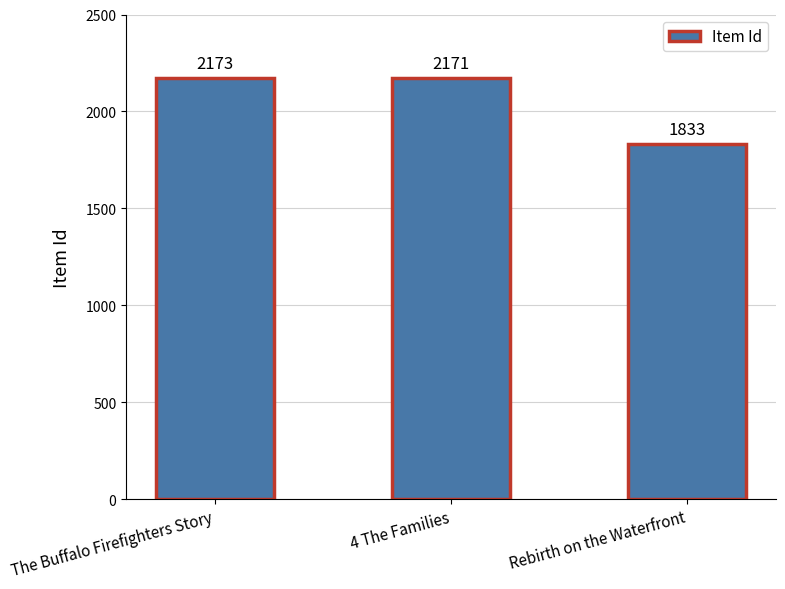

List the labels in order of value, smallest first.

Rebirth on the Waterfront, 4 The Families, The Buffalo Firefighters Story